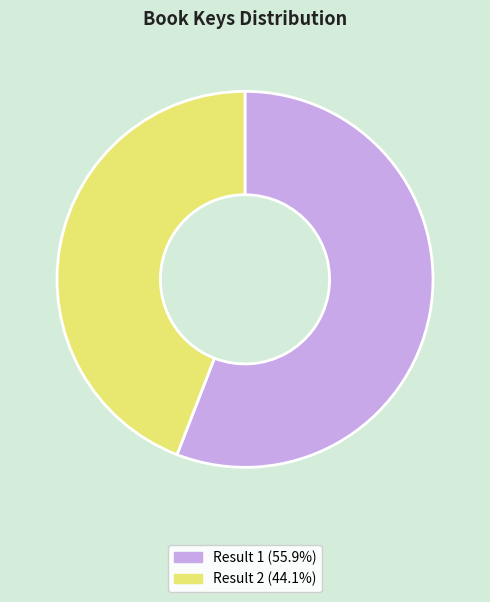

How many segments does this pie chart have?

2